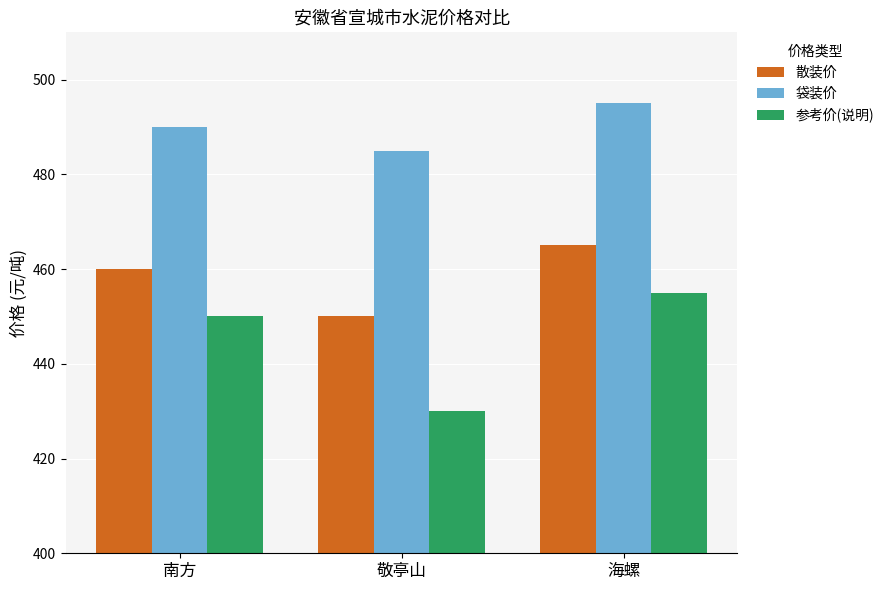

What is the sum of all 参考价(说明) values?

1335